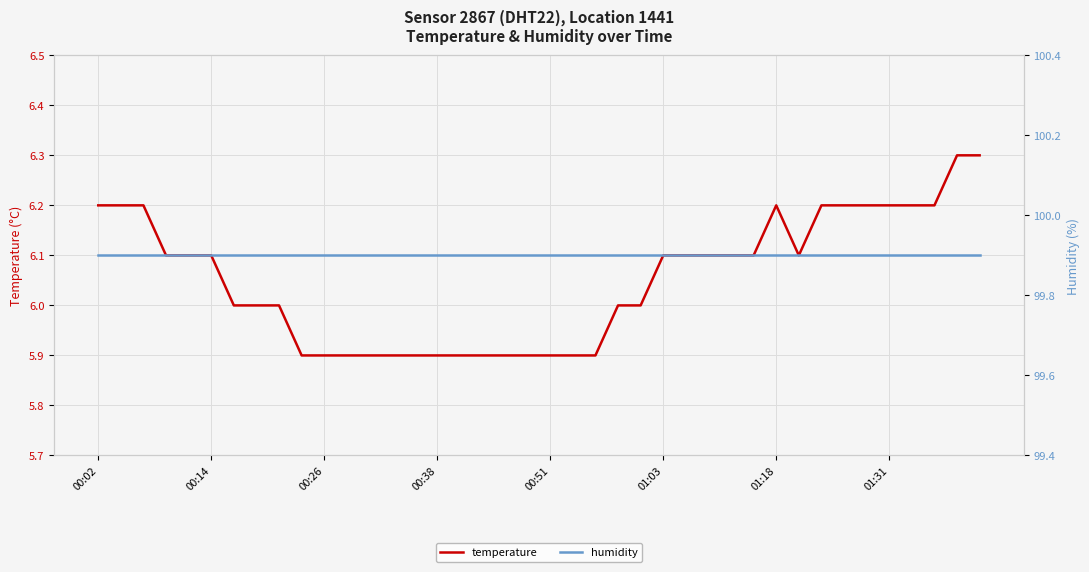

The temperature series shows 5.9 at 00:26. True or false?

True